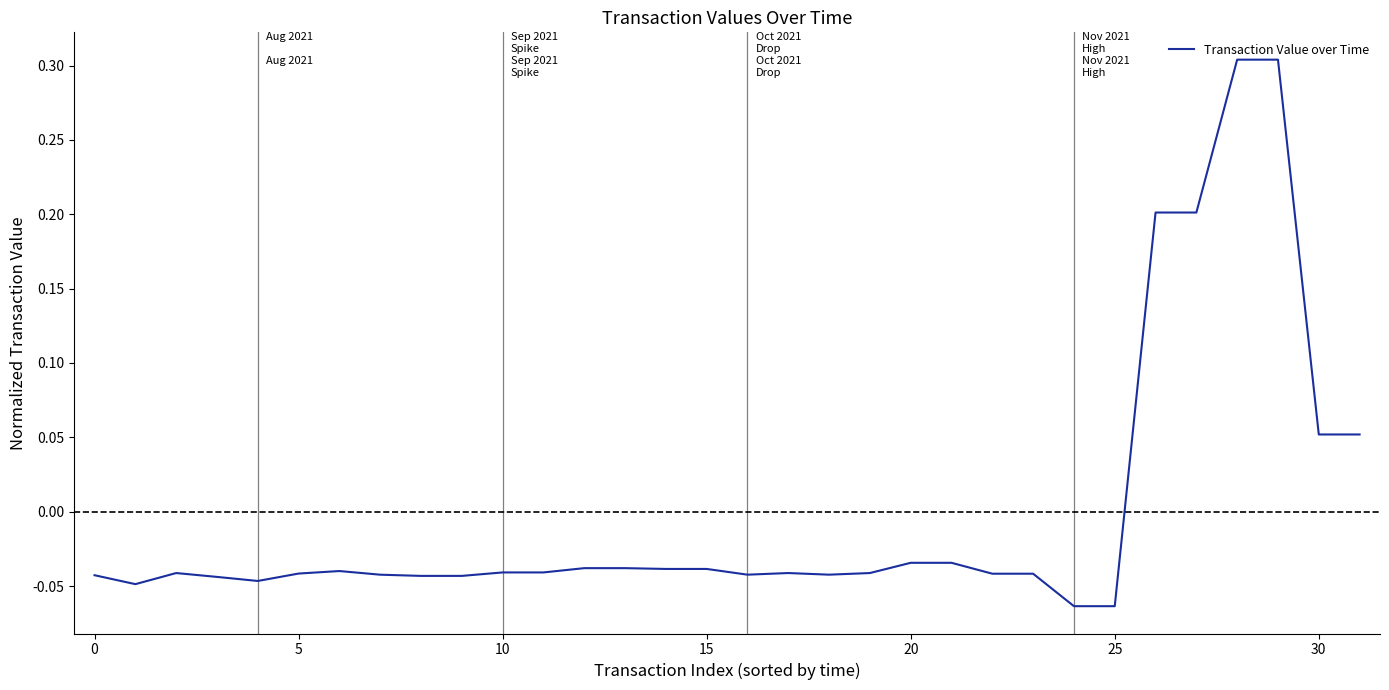

What is the difference between the maximum and minimum values?

0.4